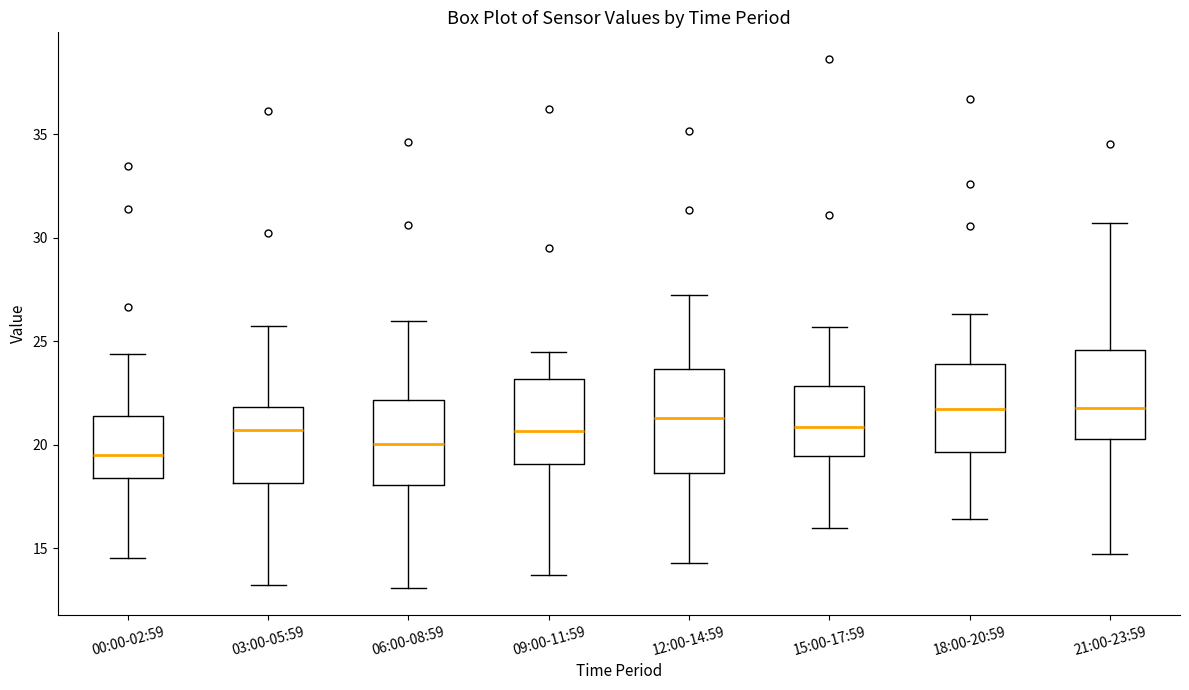

Reading left to right, transcribe this box plot: for each box, give where its median line is, the range the box spans, and where its two whiskers end, as read against the y-axis. The values are not printed on the chart, so give them approximately, as read against the axis.

00:00-02:59: median 19.5, box 18.5 to 21.5, whiskers 14.5 to 24.5
03:00-05:59: median 20.5, box 18.0 to 22.0, whiskers 13.0 to 25.5
06:00-08:59: median 20.0, box 18.0 to 22.0, whiskers 13.0 to 26.0
09:00-11:59: median 20.5, box 19.0 to 23.0, whiskers 13.5 to 24.5
12:00-14:59: median 21.5, box 18.5 to 23.5, whiskers 14.5 to 27.0
15:00-17:59: median 21.0, box 19.5 to 23.0, whiskers 16.0 to 25.5
18:00-20:59: median 22.0, box 19.5 to 24.0, whiskers 16.5 to 26.5
21:00-23:59: median 22.0, box 20.5 to 24.5, whiskers 14.5 to 30.5